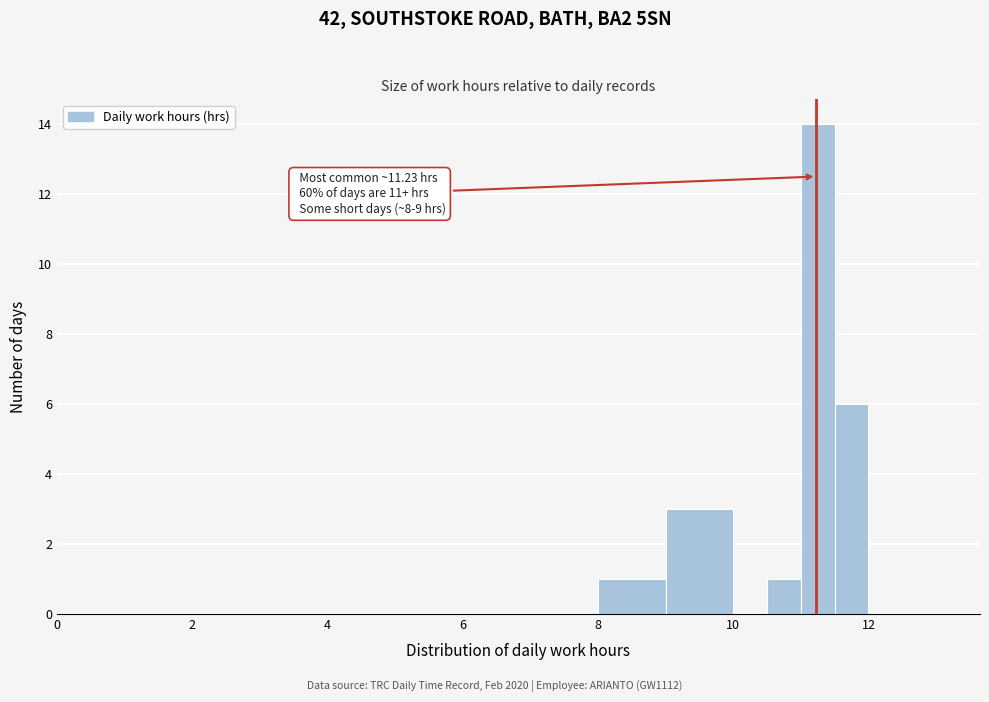

Around what value on the x-axis is the tallest bar? Give the approximate position of its centre, as read against the axis.

11.2